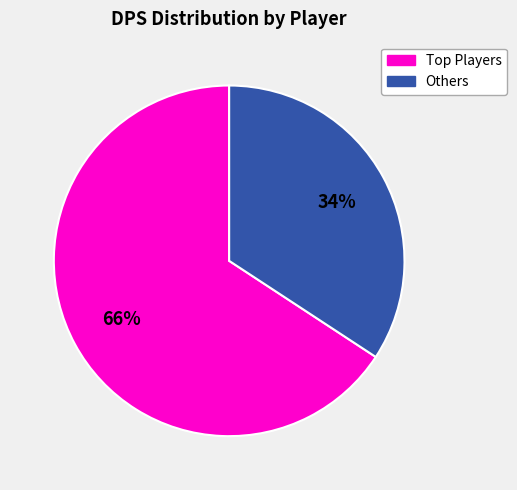

Is there a majority slice in this chart?

Yes